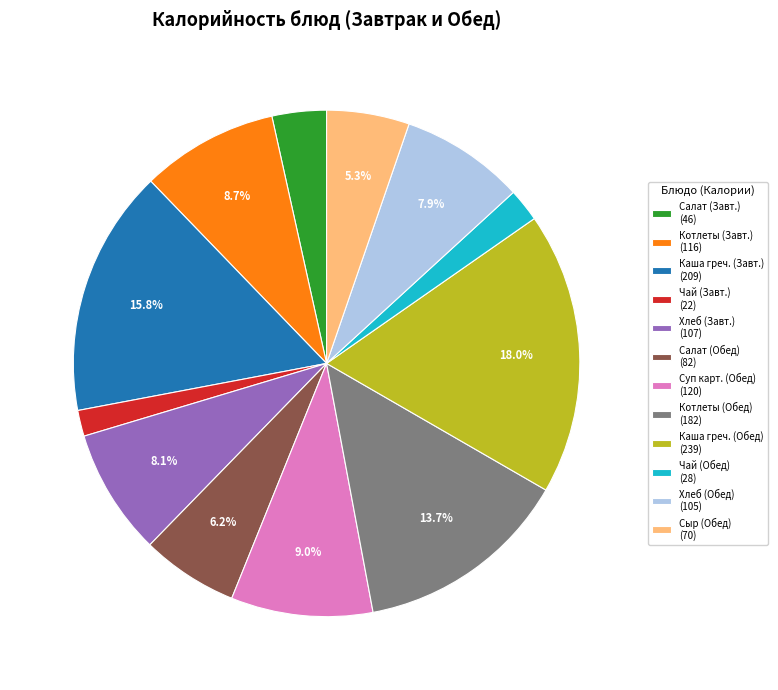

What is the largest slice in the pie chart?

Каша греч. (Обед) (239)